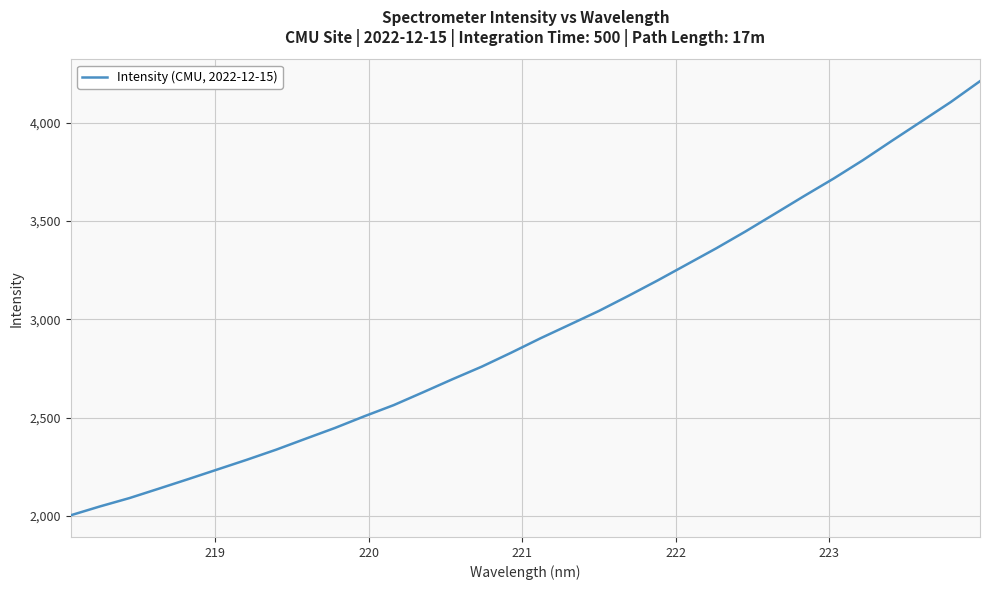

What is the maximum value shown in the chart?

4211.5